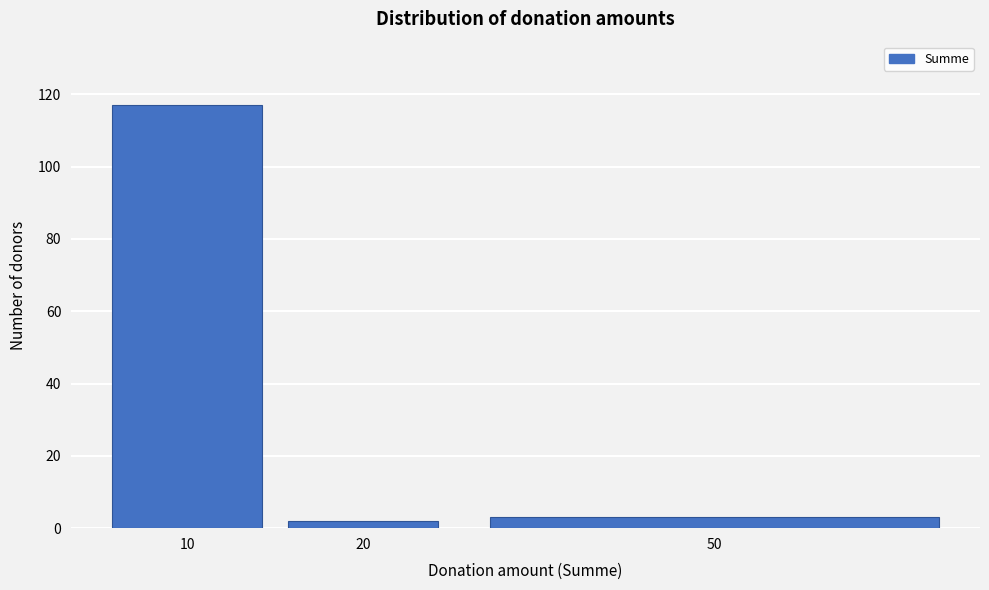

Reading right to left, what are all the values shown in this chart?

3	2	117